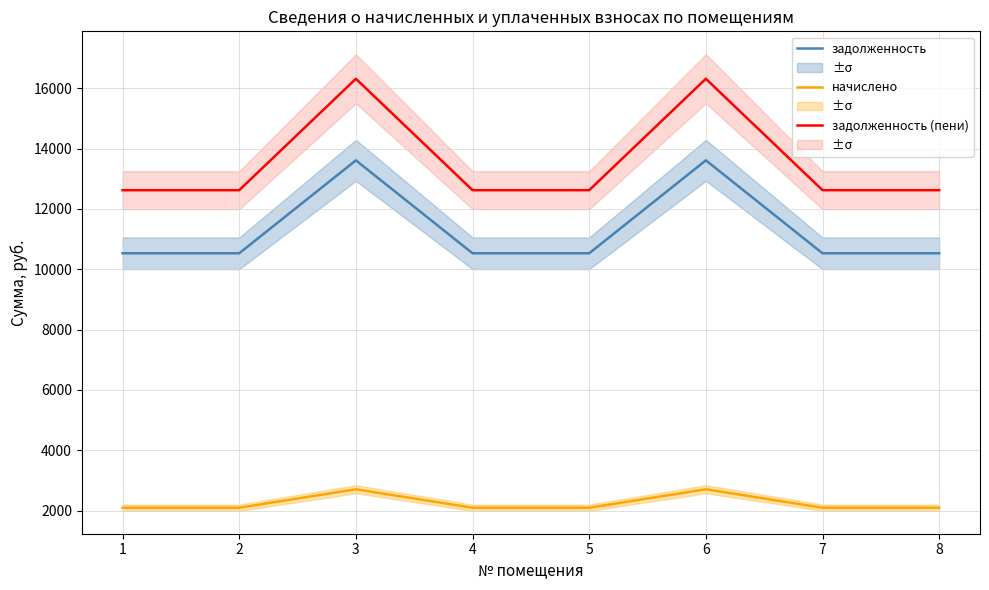

What are all the series names shown in the legend?

задолженность, начислено, задолженность (пени)